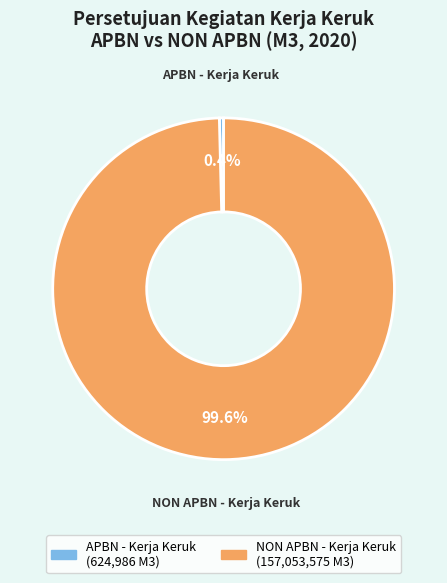

Rank the categories by value from lowest to highest.

APBN - Kerja Keruk, NON APBN - Kerja Keruk